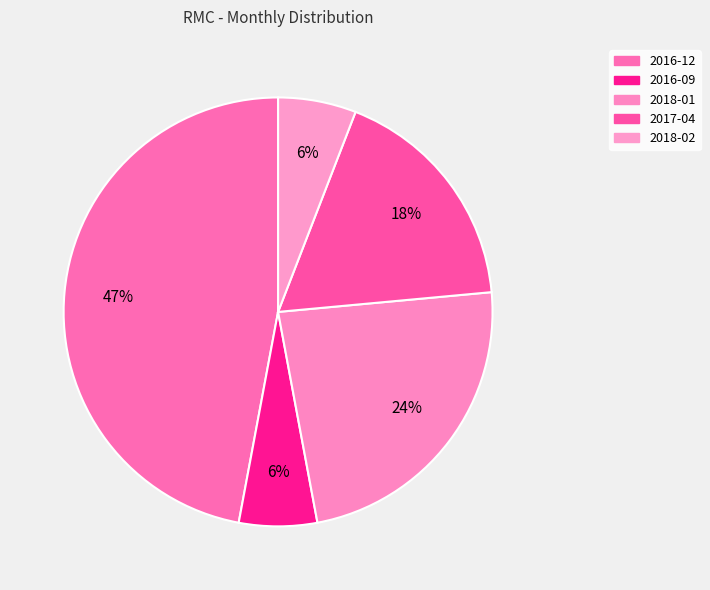

The 2016-09 slice represents 6% of the pie. True or false?

True